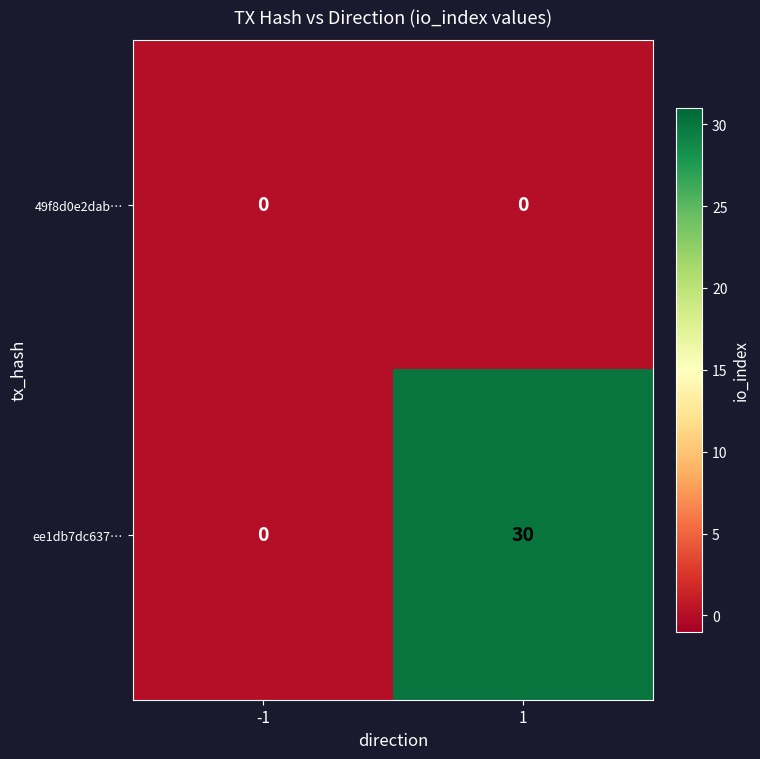

Reading right to left, extract all data points from this chart.

49f8d0e2dab…: 0	0
ee1db7dc637…: 30	0